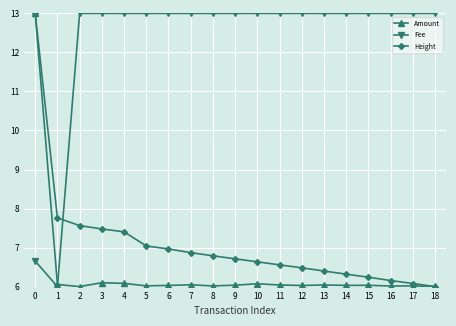

What value does the Amount series have at 10?

6.1